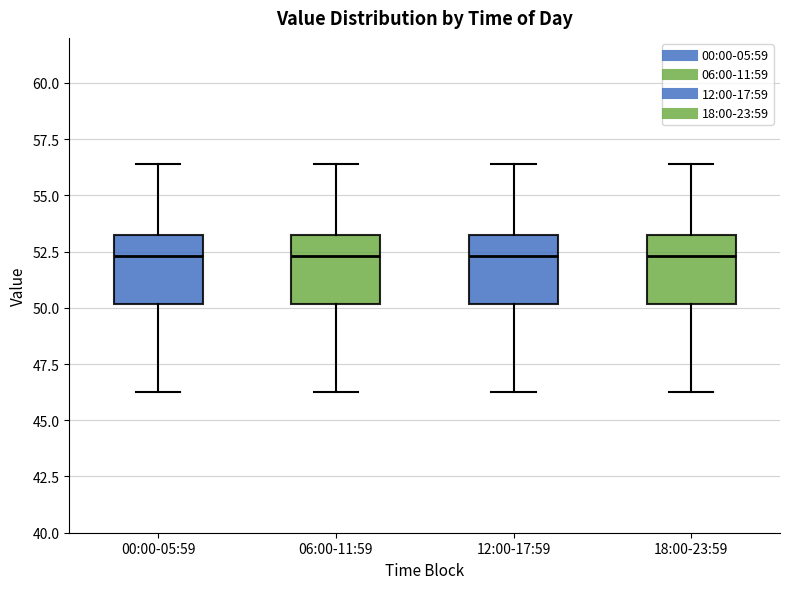

Reading left to right, read every box against the y-axis: the position of its median line, the range the box covers, and the ends of its whiskers. The values are not printed on the chart, so give them approximately, as read against the axis.

00:00-05:59: median 52.5, box 50.0 to 53.5, whiskers 46.5 to 56.5
06:00-11:59: median 52.5, box 50.0 to 53.5, whiskers 46.5 to 56.5
12:00-17:59: median 52.5, box 50.0 to 53.5, whiskers 46.5 to 56.5
18:00-23:59: median 52.5, box 50.0 to 53.5, whiskers 46.5 to 56.5